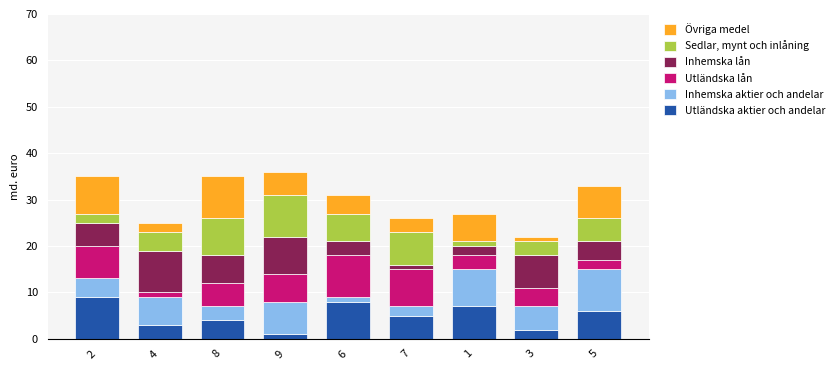

Rank the series by their maximum value, from highest to lowest.

Utländska aktier och andelar, Inhemska aktier och andelar, Utländska lån, Inhemska lån, Sedlar, mynt och inlåning, Övriga medel